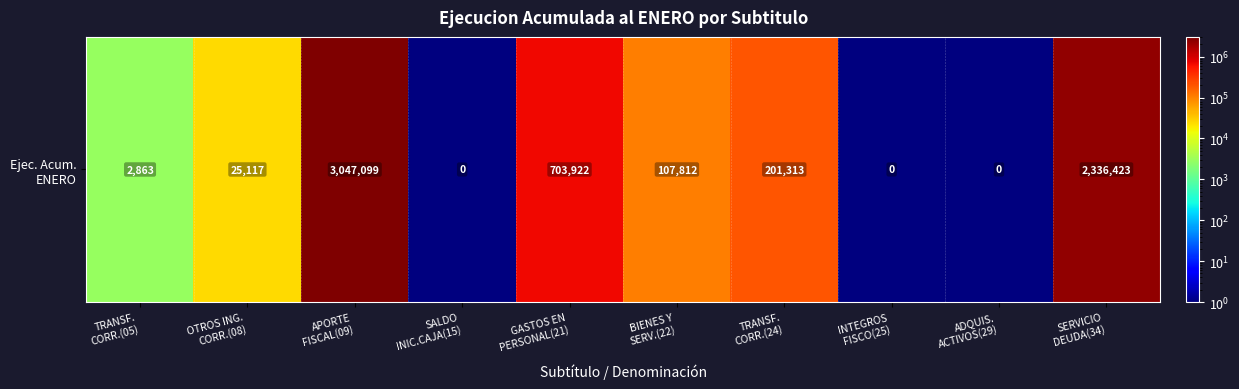

Reading left to right, what are all the values shown in this chart?

2863.0	25117.0	3047099.0	0.1	703922.0	107812.0	201313.0	0.1	0.1	2336423.0